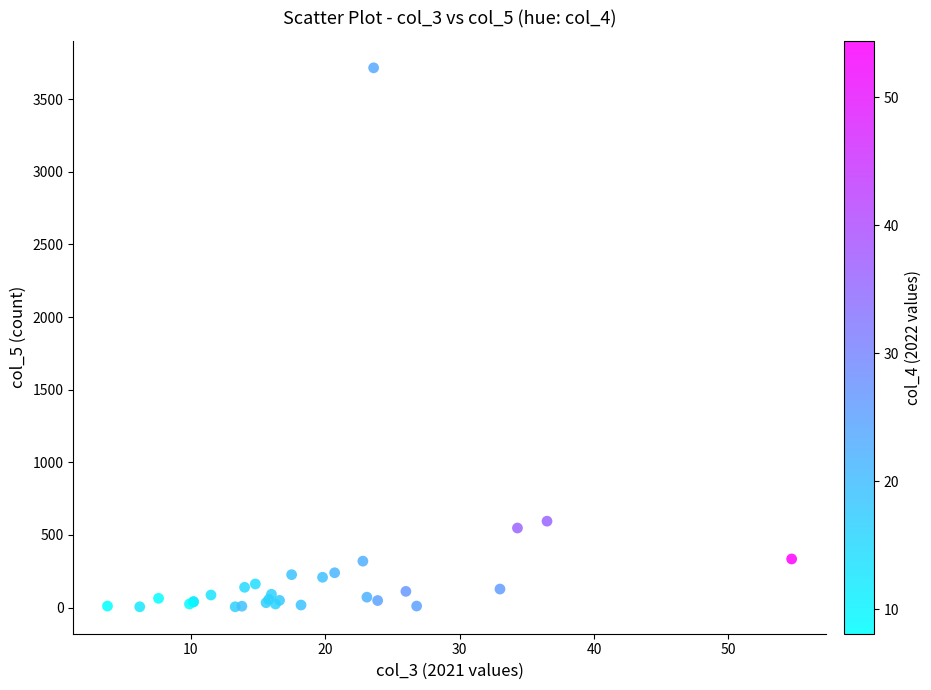

What Y value in the scatter plot is closest to 1860?

595